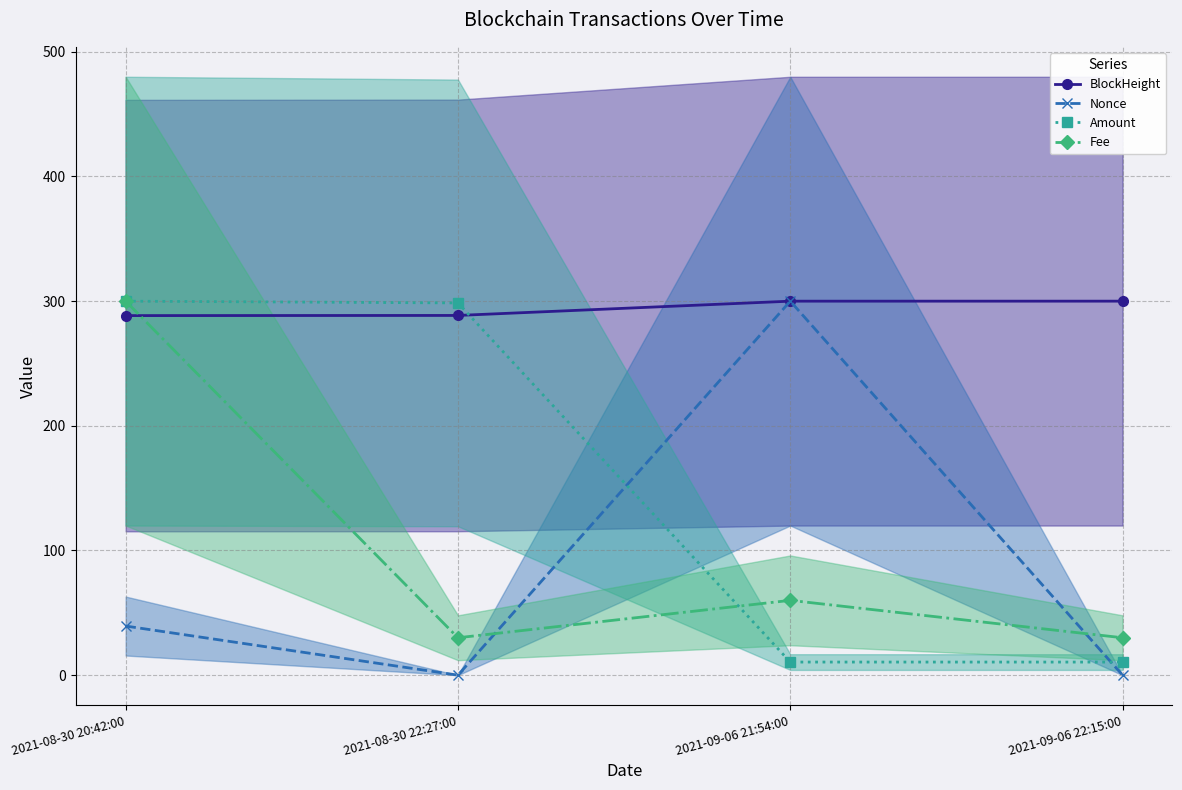

What is the highest value of the BlockHeight series?

300.0